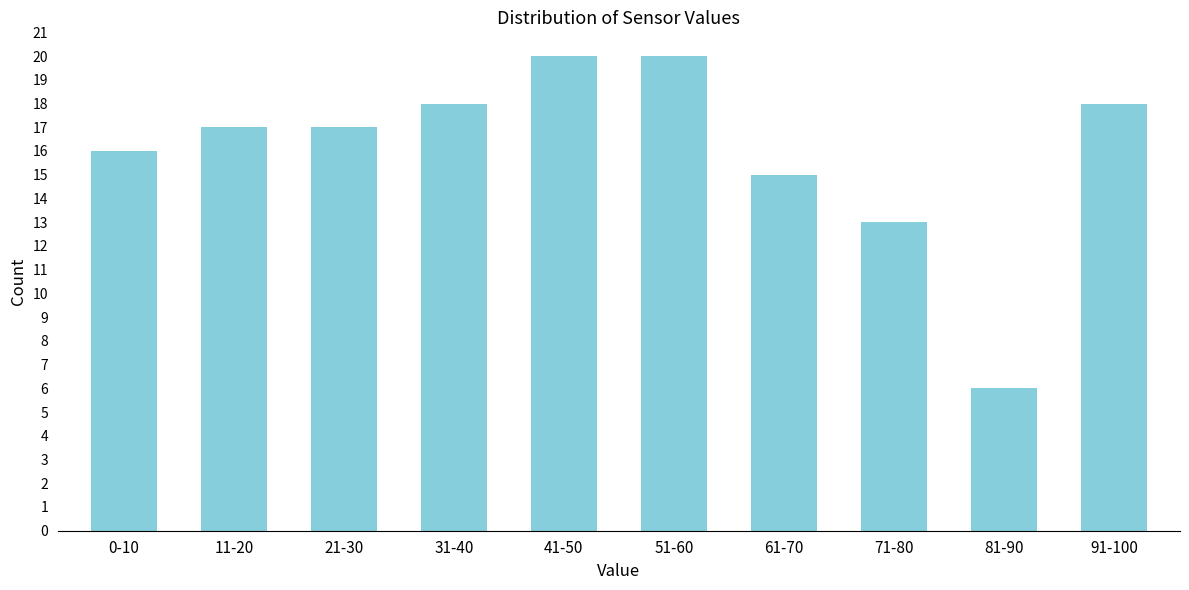

Reading left to right, transcribe all the data shown in this chart.

16	17	17	18	20	20	15	13	6	18